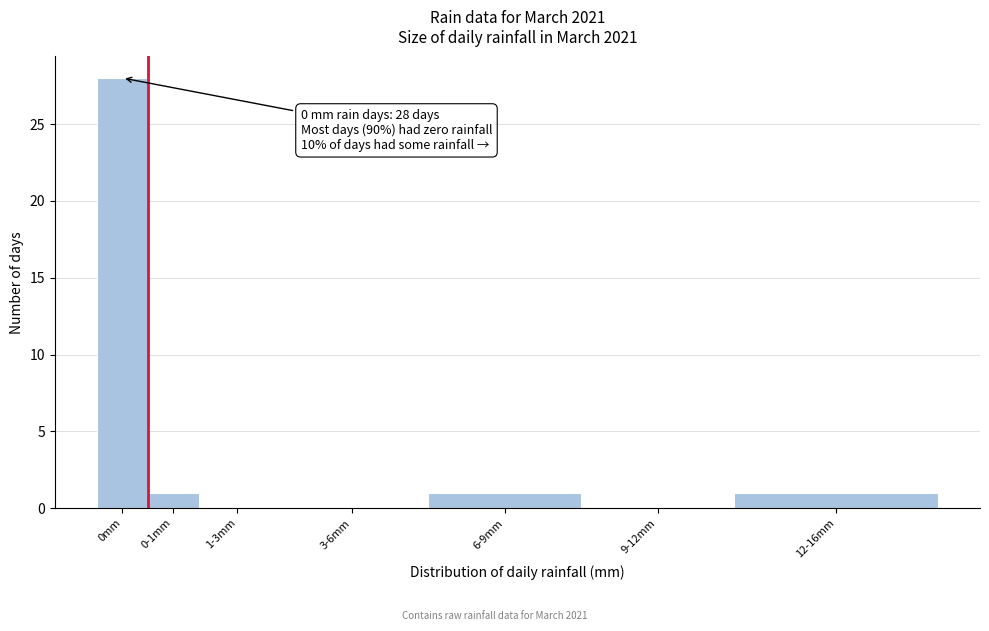

Reading right to left, list all the values displayed in this chart.

12-16mm=1	9-12mm=0	6-9mm=1	3-6mm=0	1-3mm=0	0-1mm=1	0mm=28